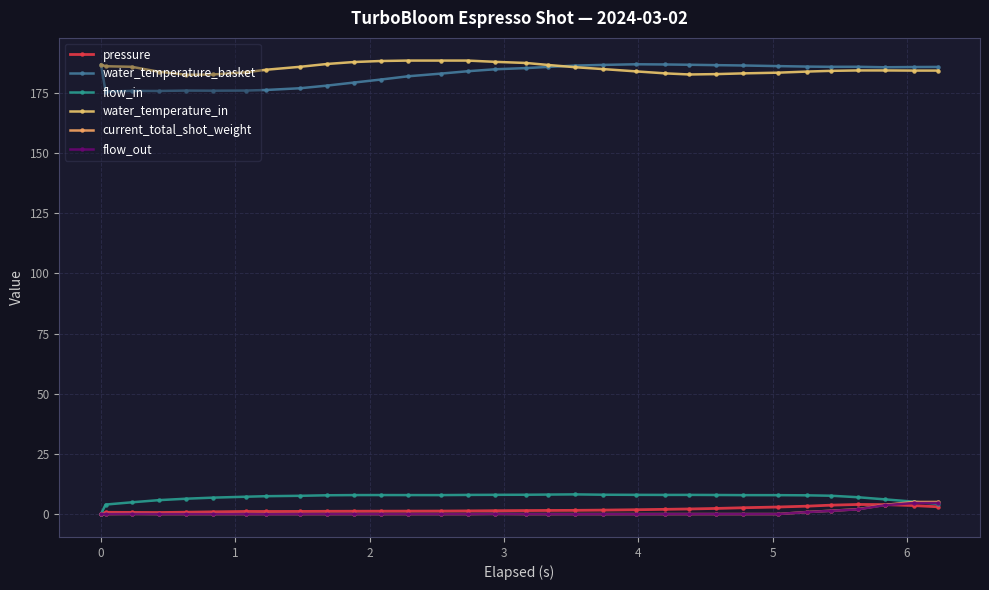

Is this an area chart (filled region under the line)?

No